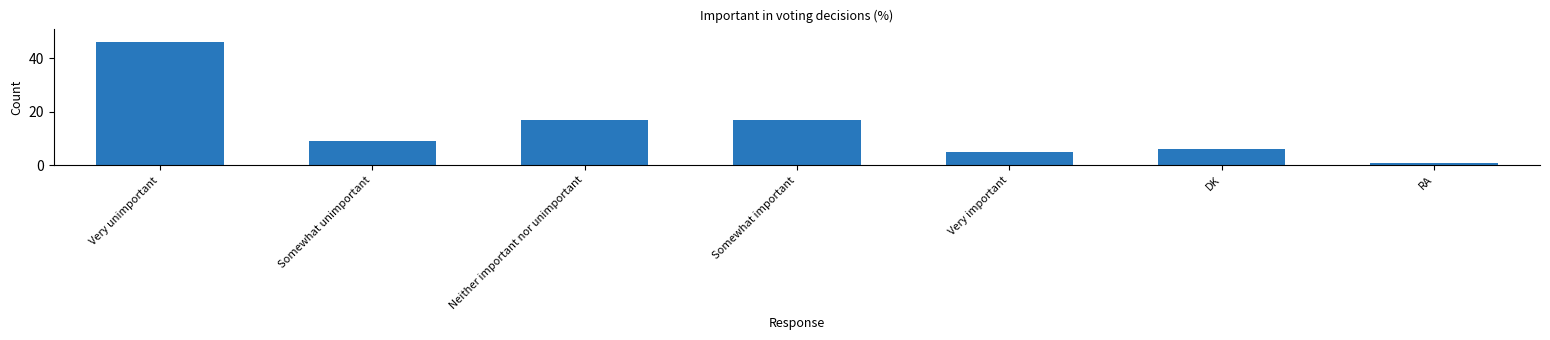

Which has a higher value, Somewhat unimportant or DK?

Somewhat unimportant